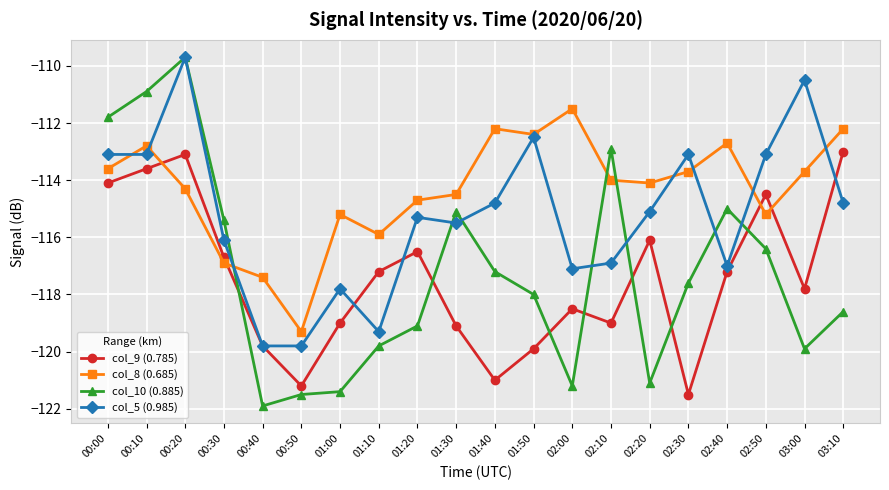

True or false: col_9 (0.785) has a value of -119.1 at 01:30.

True